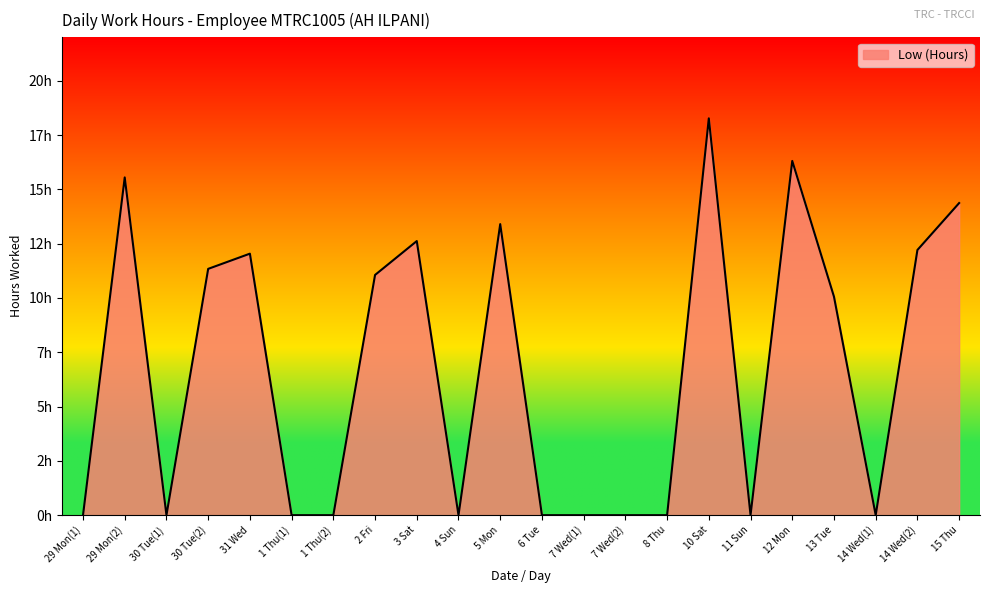

What is the difference between the values at 1 Thu(2) and 2 Fri?

11.1